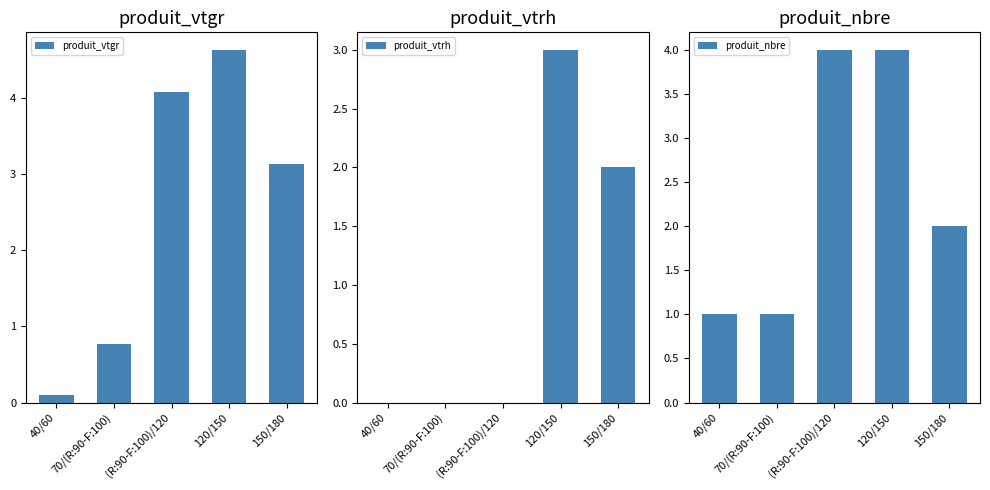

Rank the series at 120/150 from lowest to highest value.

produit_vtrh, produit_nbre, produit_vtgr